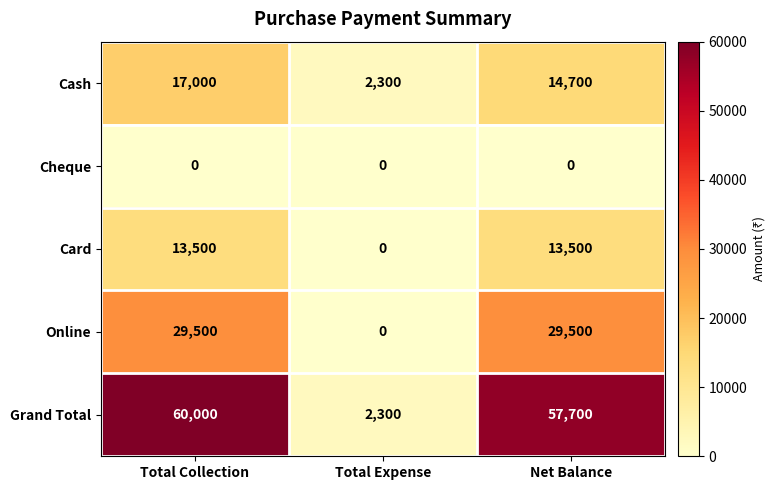

What is the average value of the Cash series?

11333